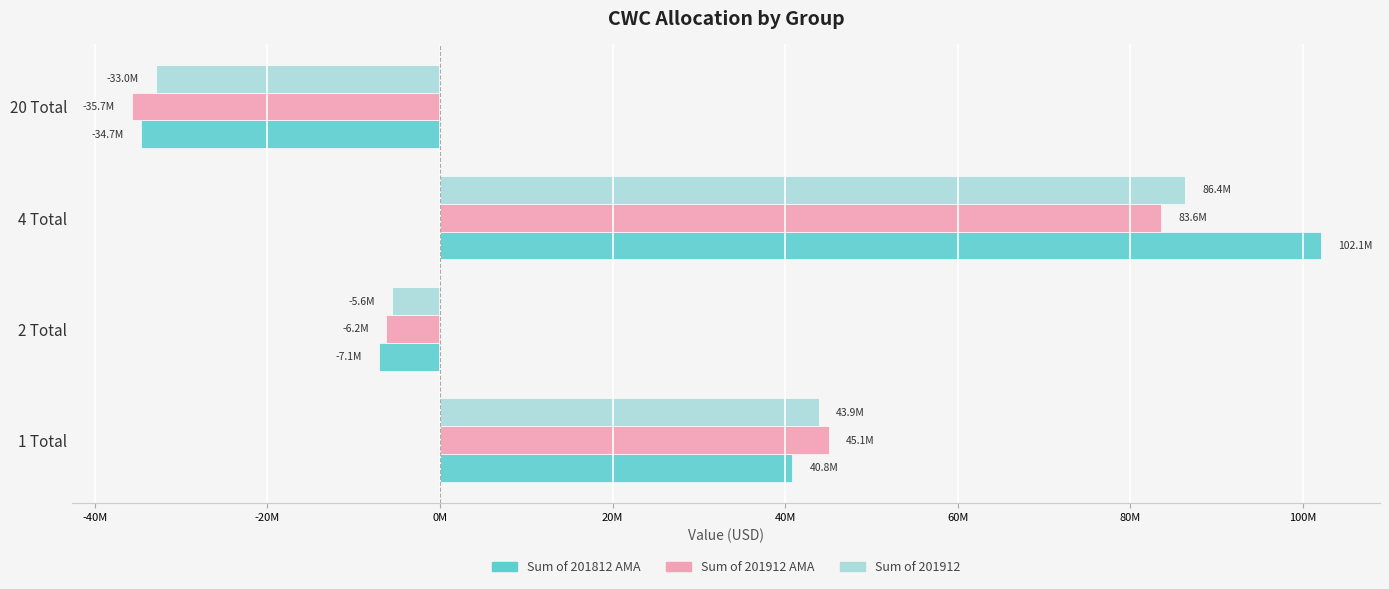

What is the sum of all Sum of 201912 AMA values?

86722838.1